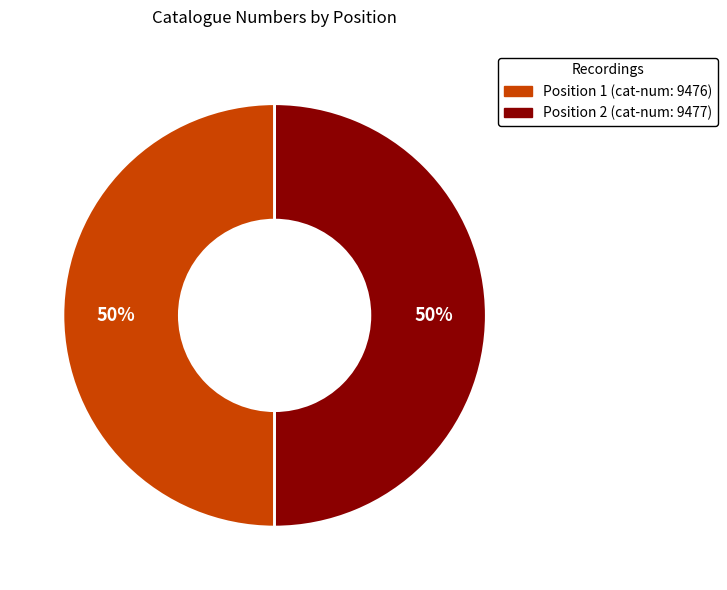

To the nearest percent, what is the average slice percentage?

50%